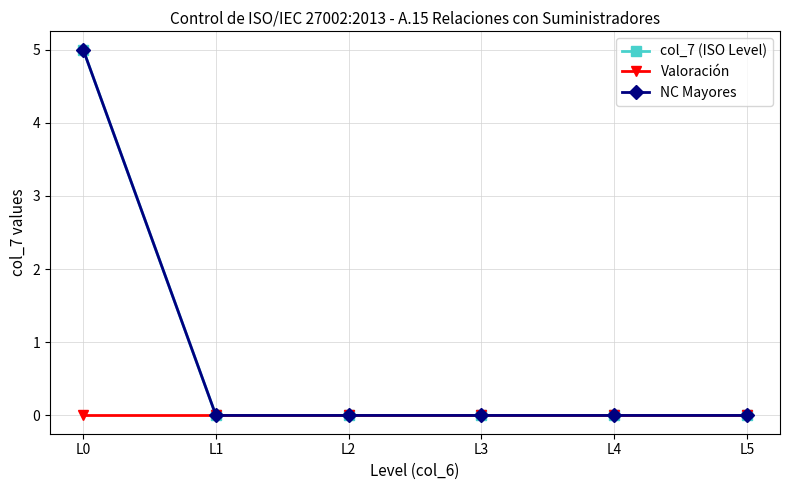

Reading left to right, list all the values displayed in this chart.

col_7 (ISO Level): L0=5	L1=0	L2=0	L3=0	L4=0	L5=0
Valoración: L0=0	L1=0	L2=0	L3=0	L4=0	L5=0
NC Mayores: L0=5	L1=0	L2=0	L3=0	L4=0	L5=0